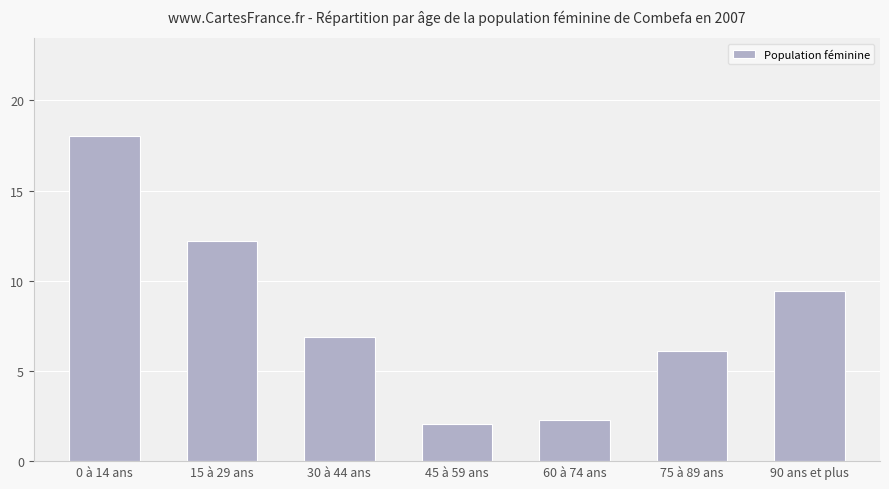

Reading left to right, extract all data points from this chart.

0 à 14 ans=18.0	15 à 29 ans=12.2	30 à 44 ans=6.9	45 à 59 ans=2.1	60 à 74 ans=2.3	75 à 89 ans=6.1	90 ans et plus=9.5